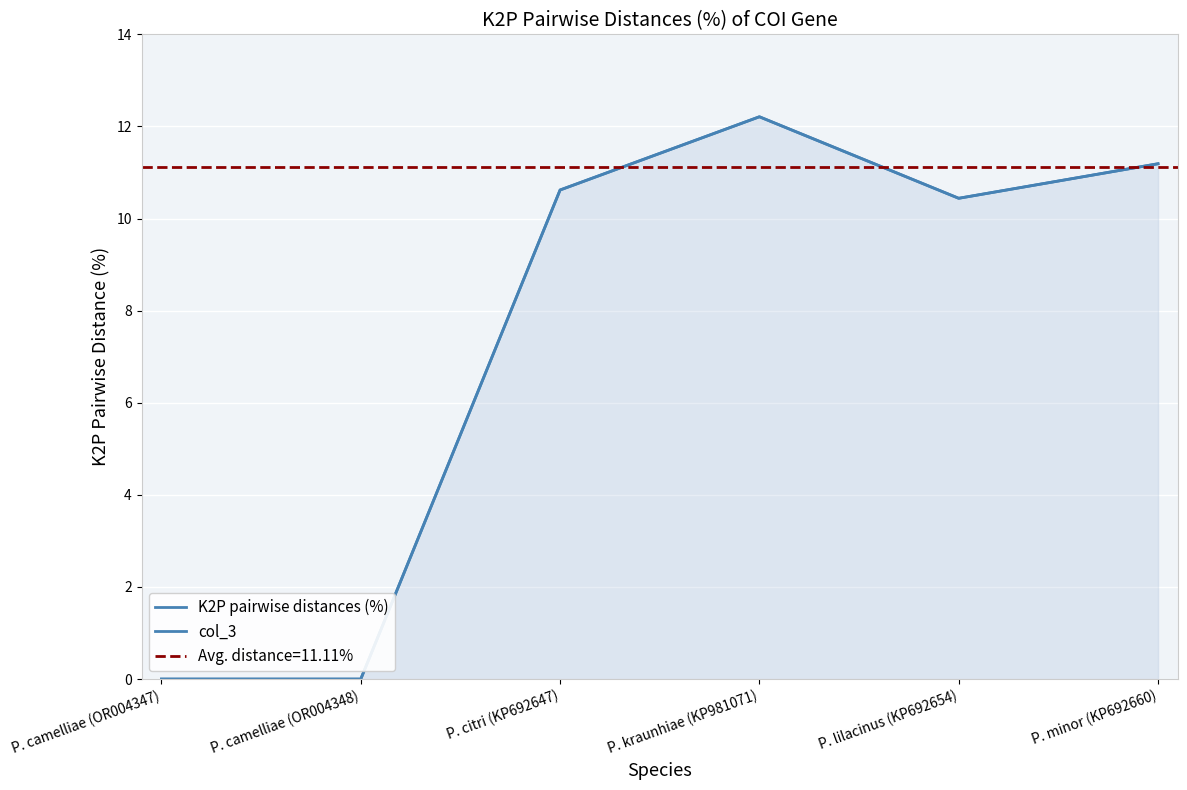

What is the label of the 4th point from the right?

P. citri (KP692647)